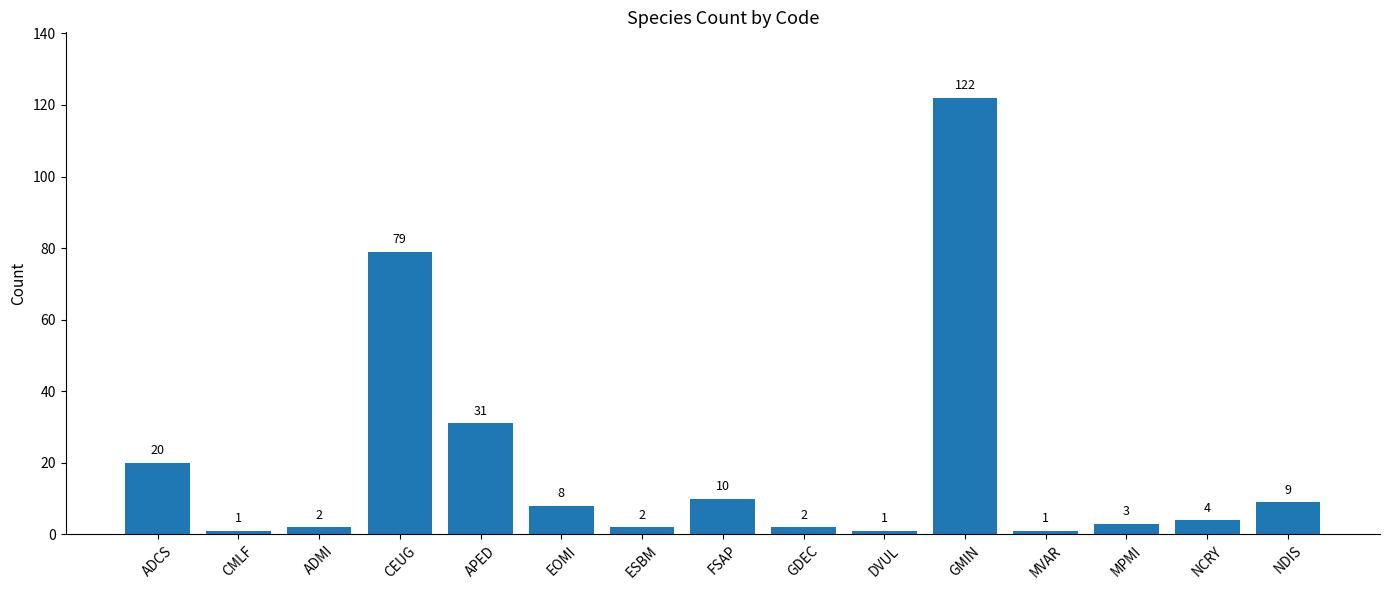

What is the minimum value shown in the chart?

1